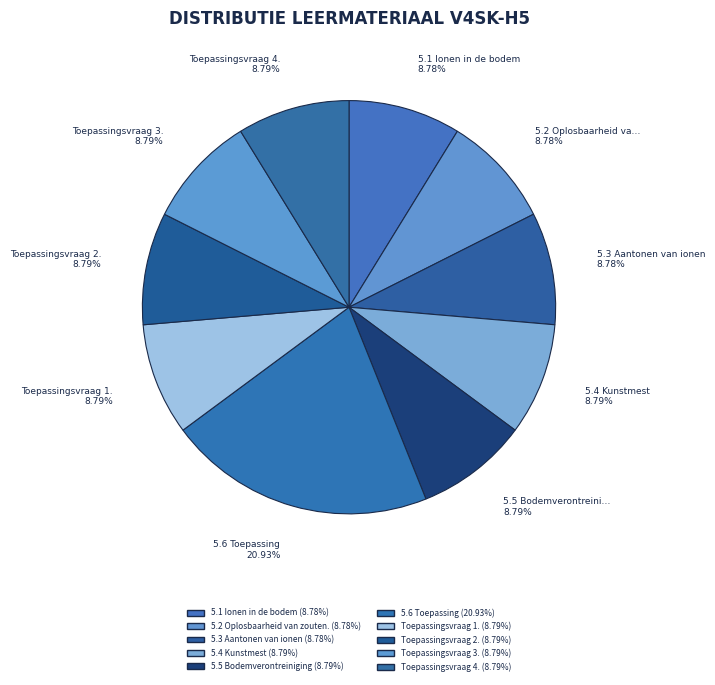

What is the smallest slice in the pie chart?

5.1 Ionen in de bodem